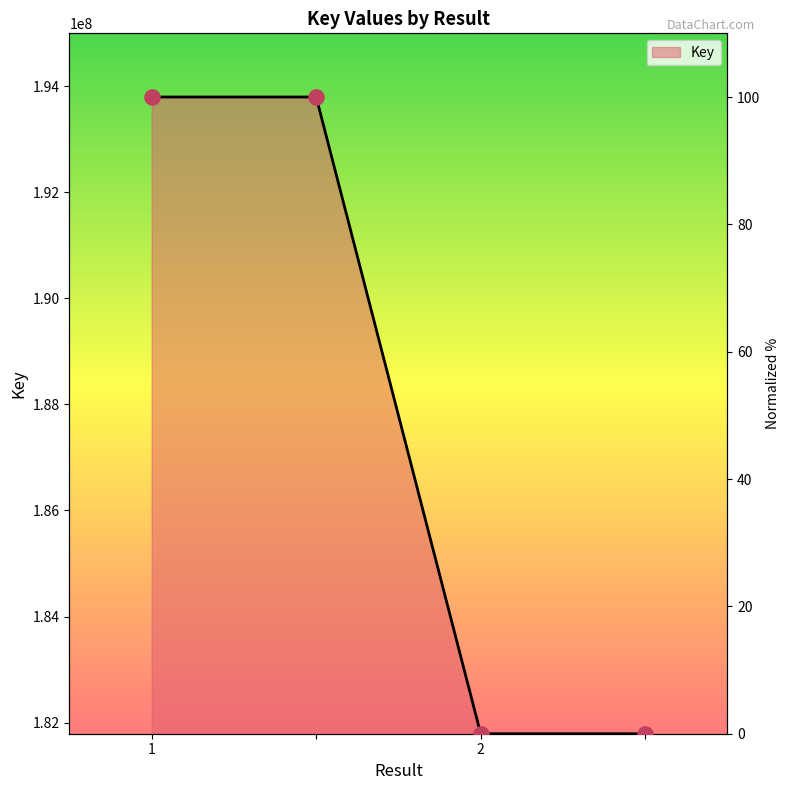

What is the change in value from  to ?

-100